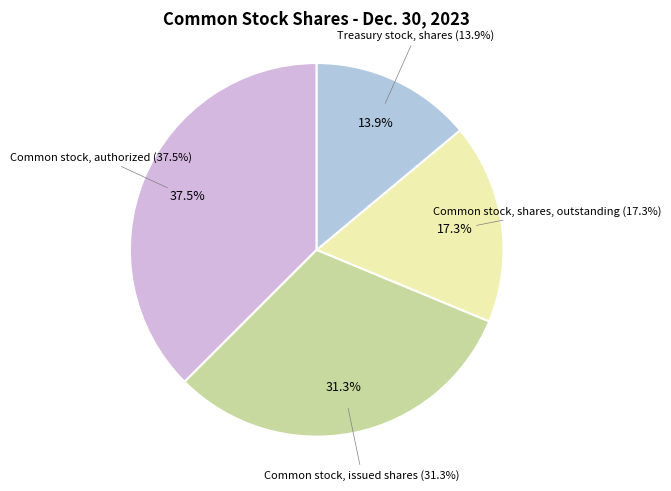

Does Common stock, shares, outstanding represent more than half of the total?

No